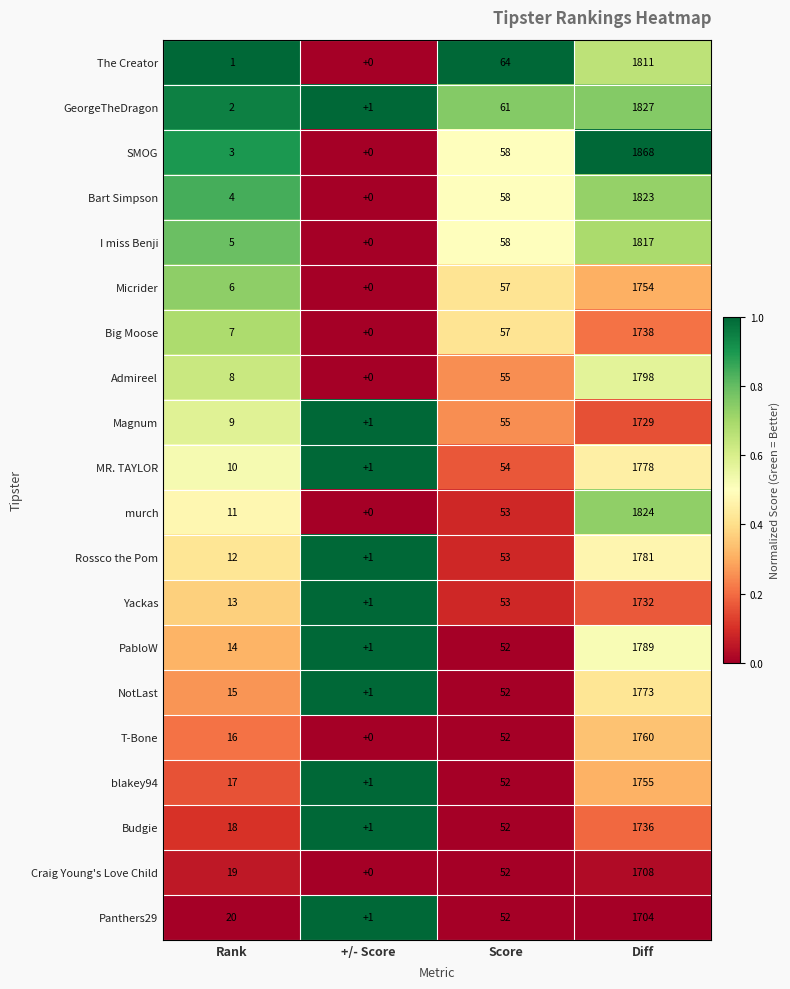

Which series has the largest range (max minus min)?

SMOG